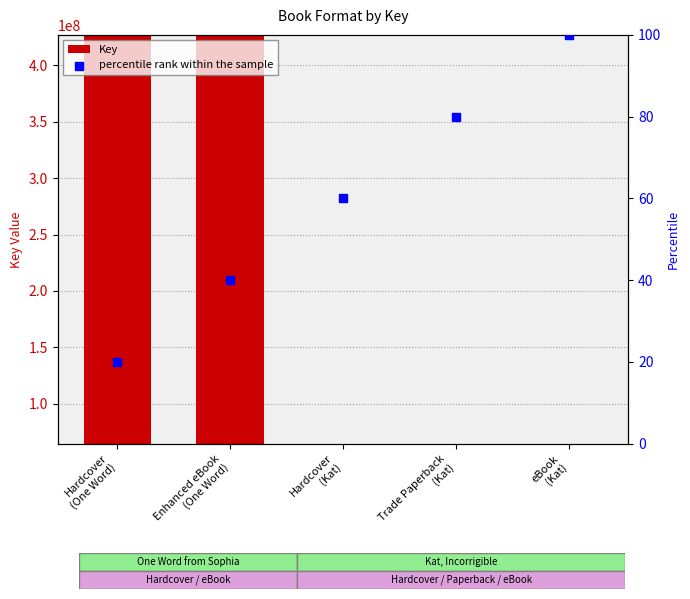

Which series reaches the minimum Y coordinate?

percentile rank within the sample